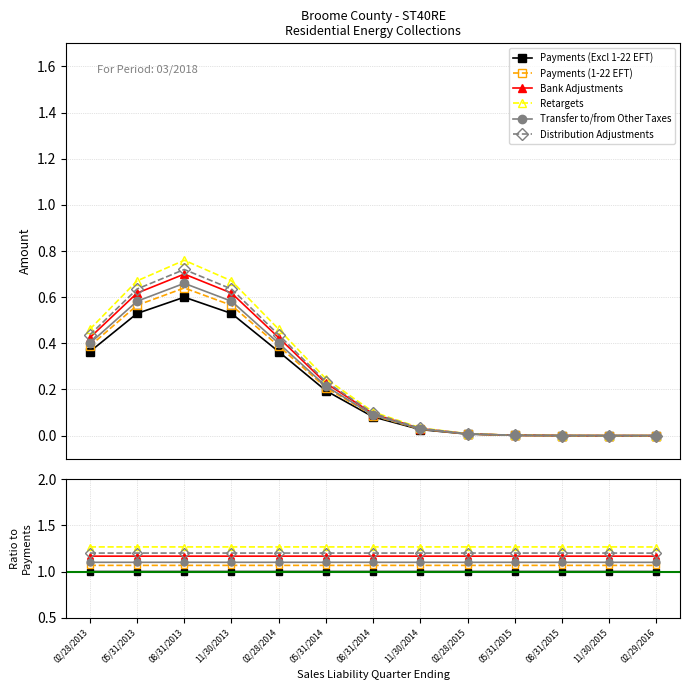

At which category does Distribution Adjustments reach its first local peak?

08/31/2013